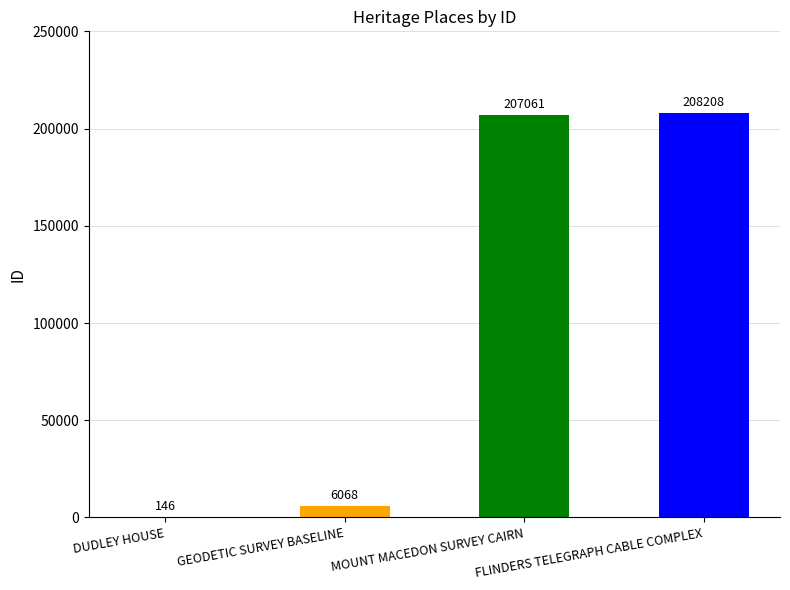

What is the change in value from GEODETIC SURVEY BASELINE to FLINDERS TELEGRAPH CABLE COMPLEX?

+202140